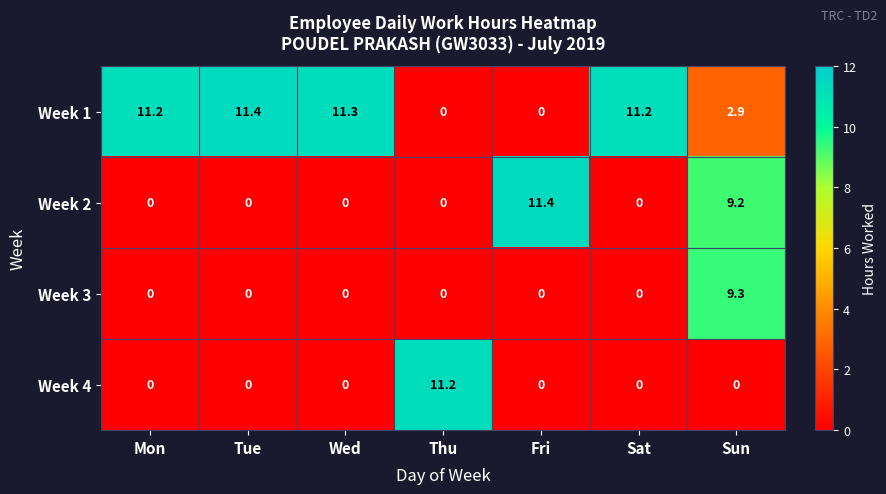

Which series has the largest total across all categories?

Week 1